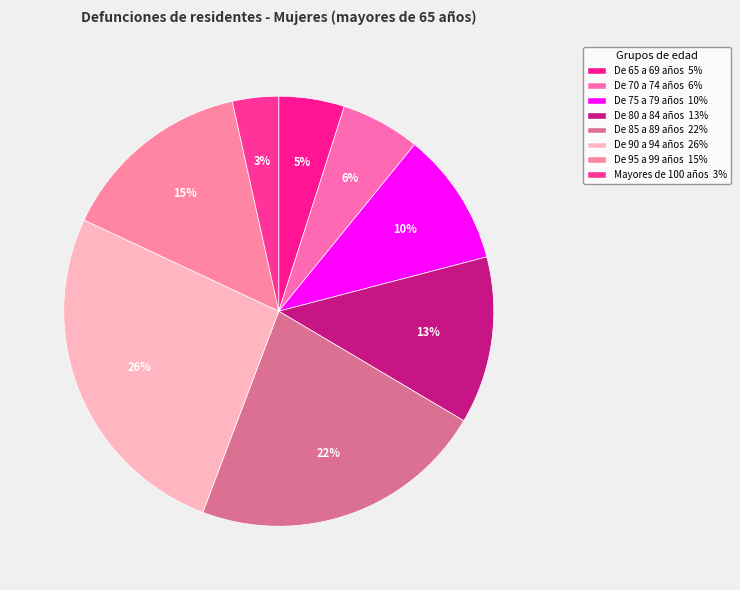

How many segments does this pie chart have?

8